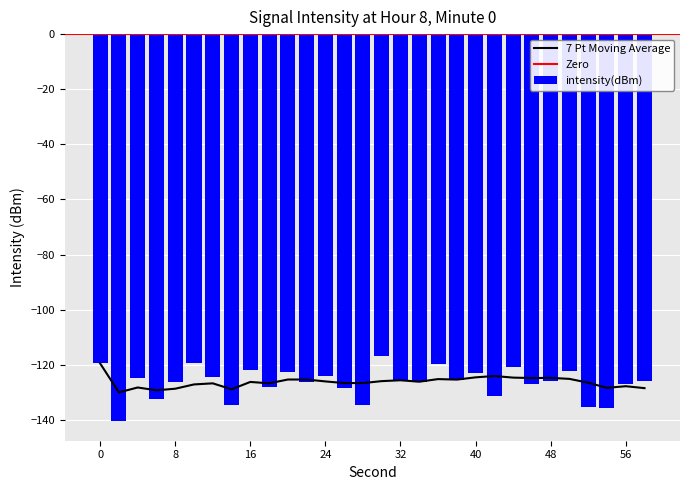

List the labels in order of value, smallest first.

2, 54, 52, 28, 14, 6, 42, 26, 18, 56, 46, 8, 22, 34, 32, 58, 48, 38, 4, 12, 24, 40, 20, 50, 16, 44, 36, 0, 10, 30